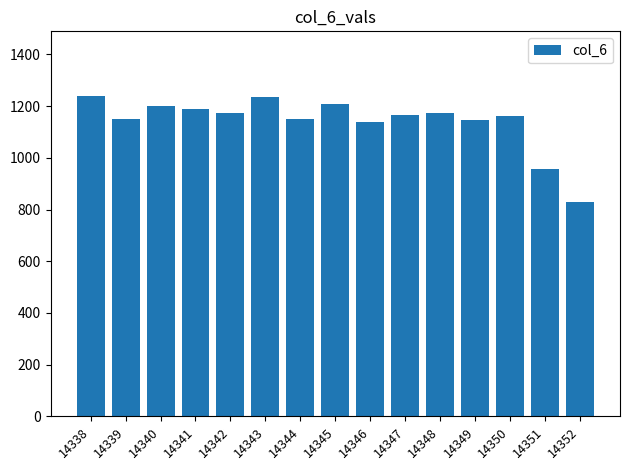

What is the sum of the values at 14344 and 14341?

2340